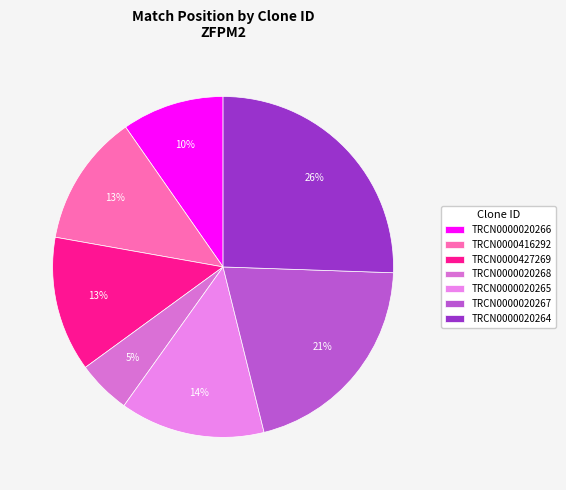

To the nearest percent, what portion does TRCN0000020268 represent?

5%